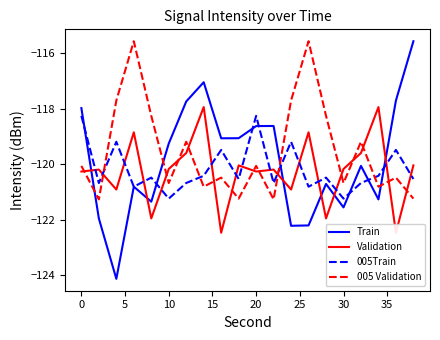

Which series has the largest range (max minus min)?

Train